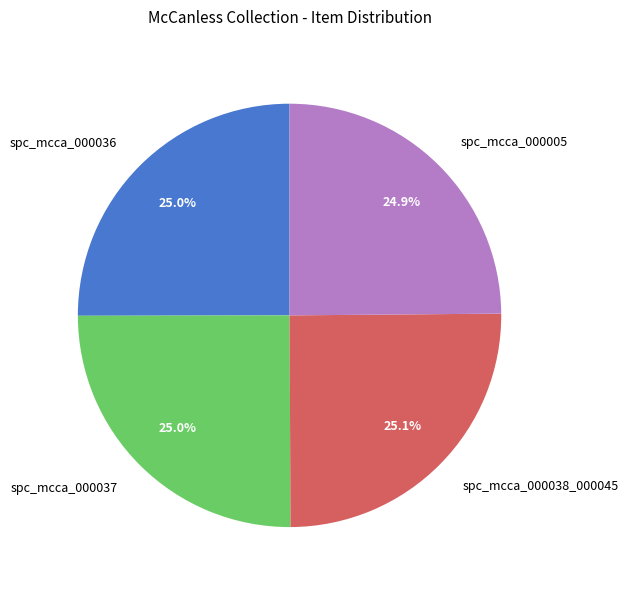

Is there any slice that represents more than half of the pie?

No